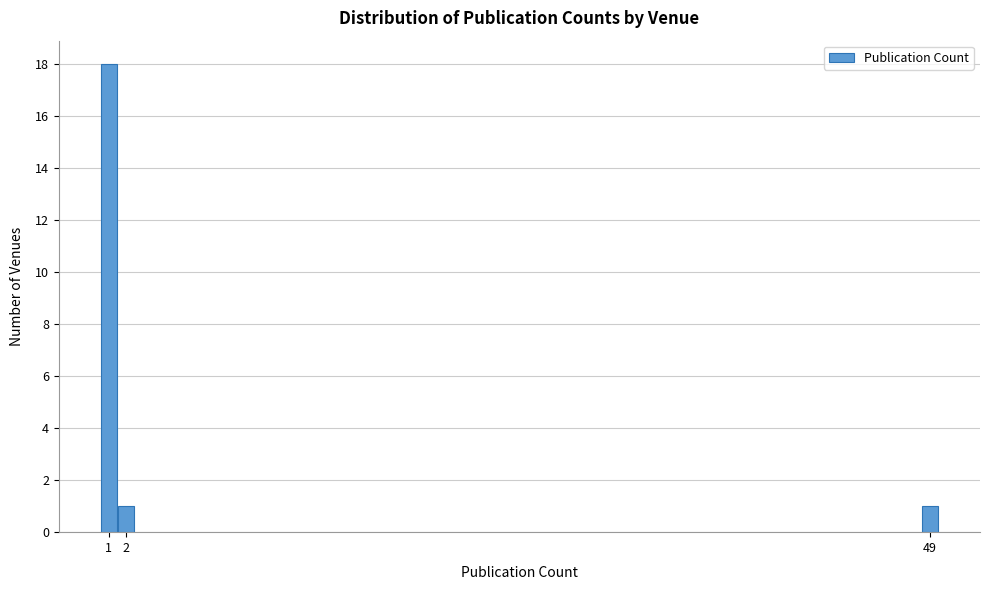

Reading right to left, list all the values displayed in this chart.

1	1	18